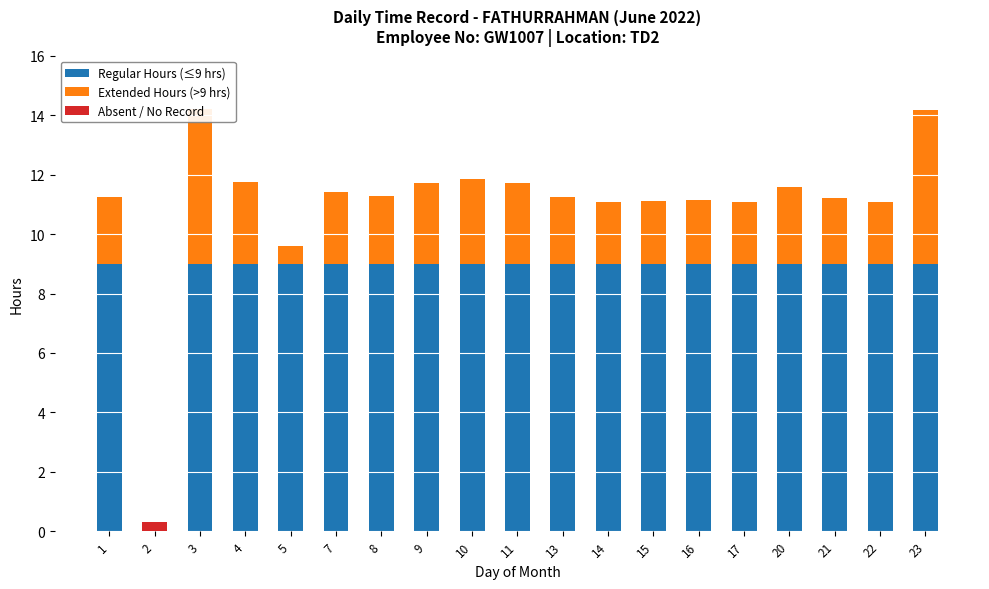

What is the maximum value shown in the chart?

9.0